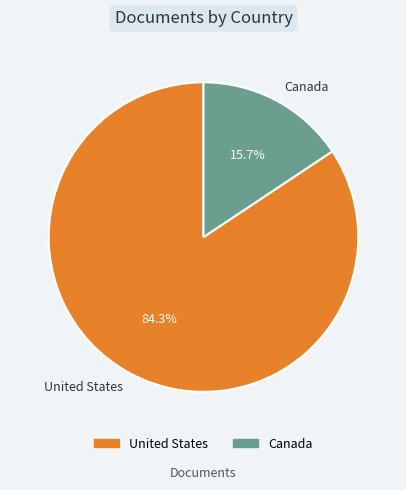

To the nearest percent, what is the average slice percentage?

50%